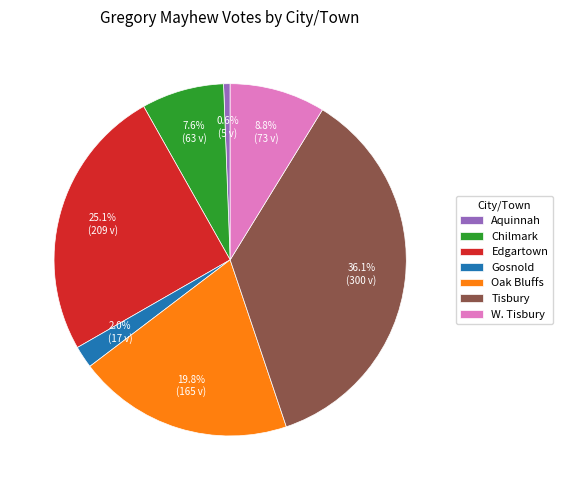

The Tisbury slice represents 36% of the pie. True or false?

True